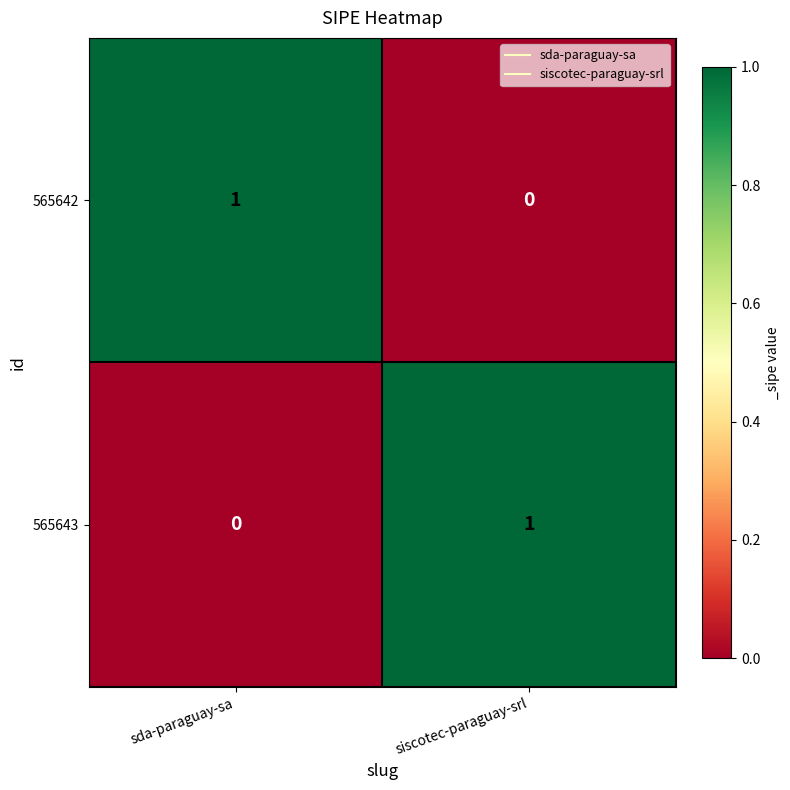

Reading left to right, transcribe all the data shown in this chart.

565642: 1	0
565643: 0	1